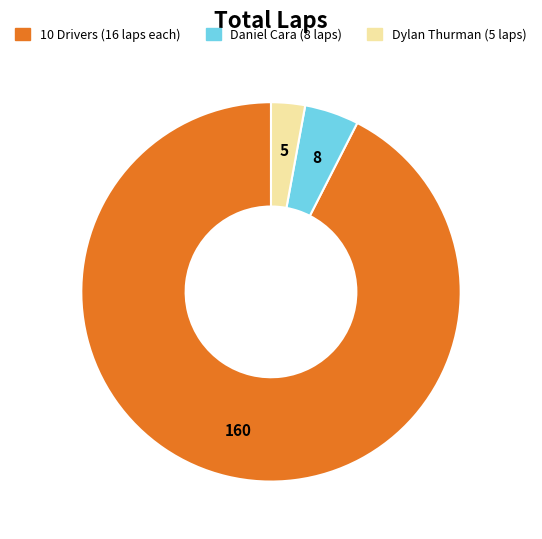

Is there any slice that represents more than half of the pie?

Yes